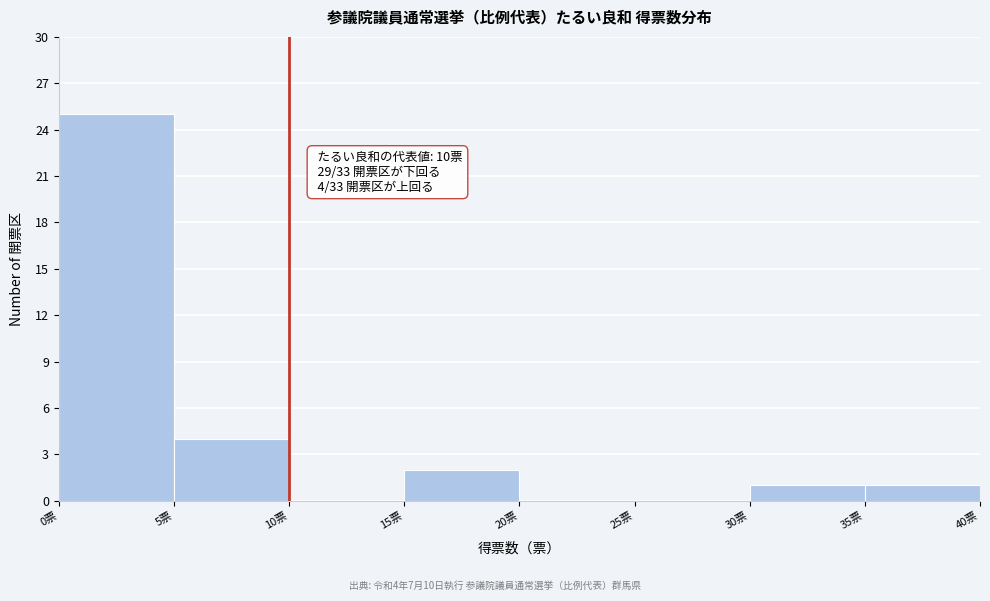

Over which range of the x-axis is the bar tallest?

0 to 5